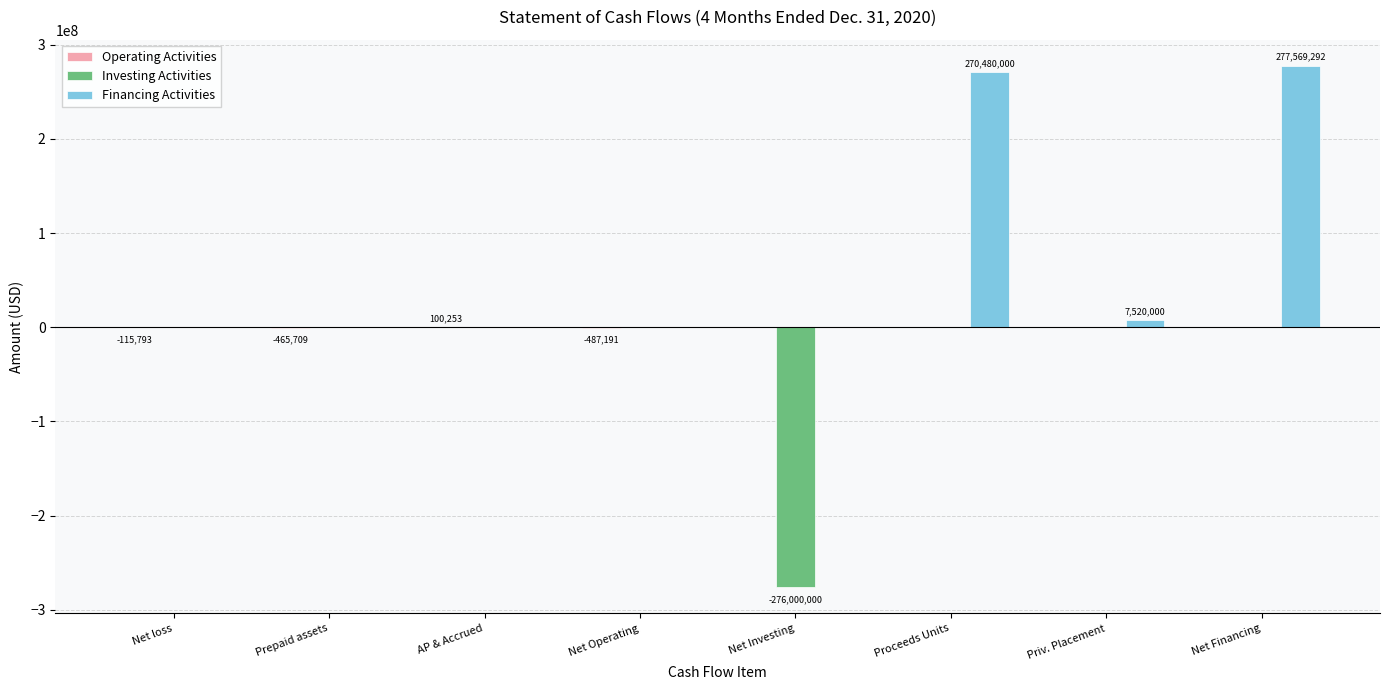

Is it true that Investing Activities equals 0 at Prepaid assets?

True